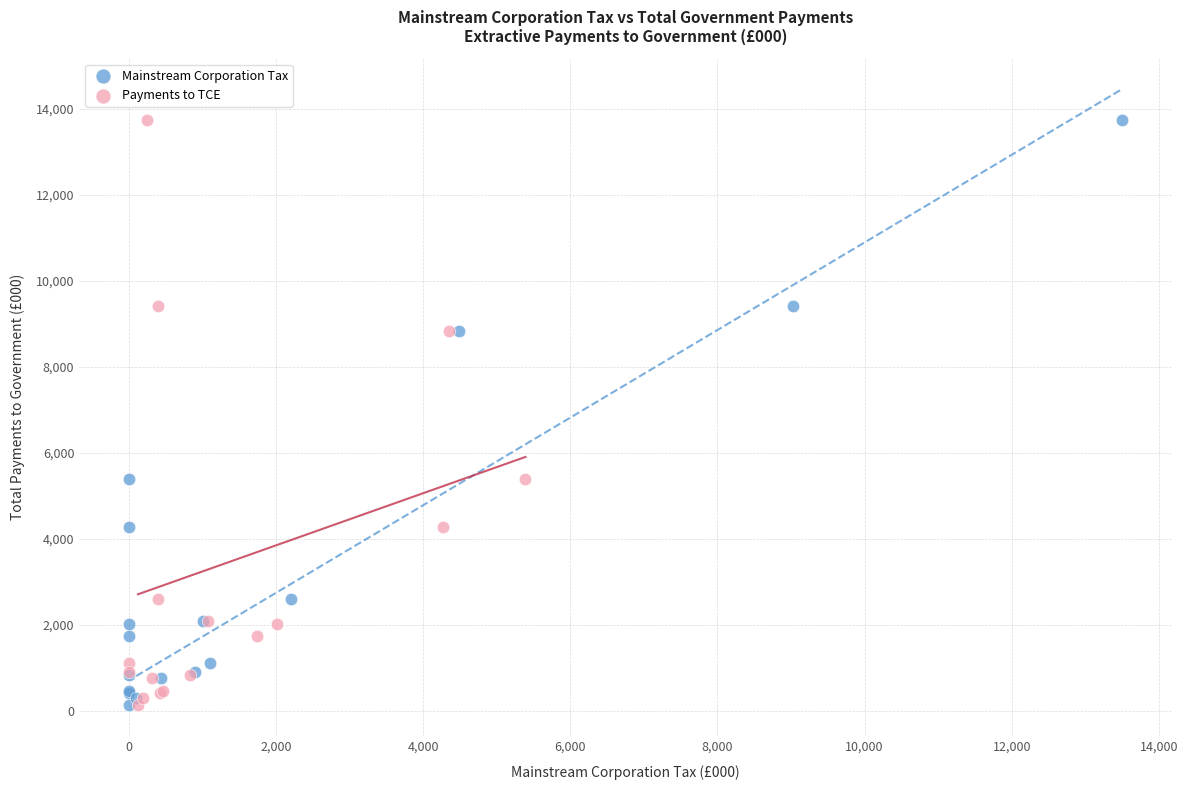

What are all the series names shown in the legend?

Mainstream Corporation Tax, Payments to TCE